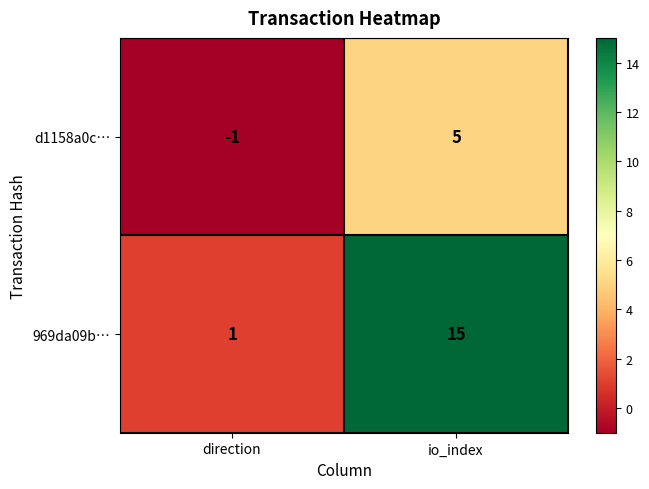

What is the difference between the highest and lowest values at direction?

2